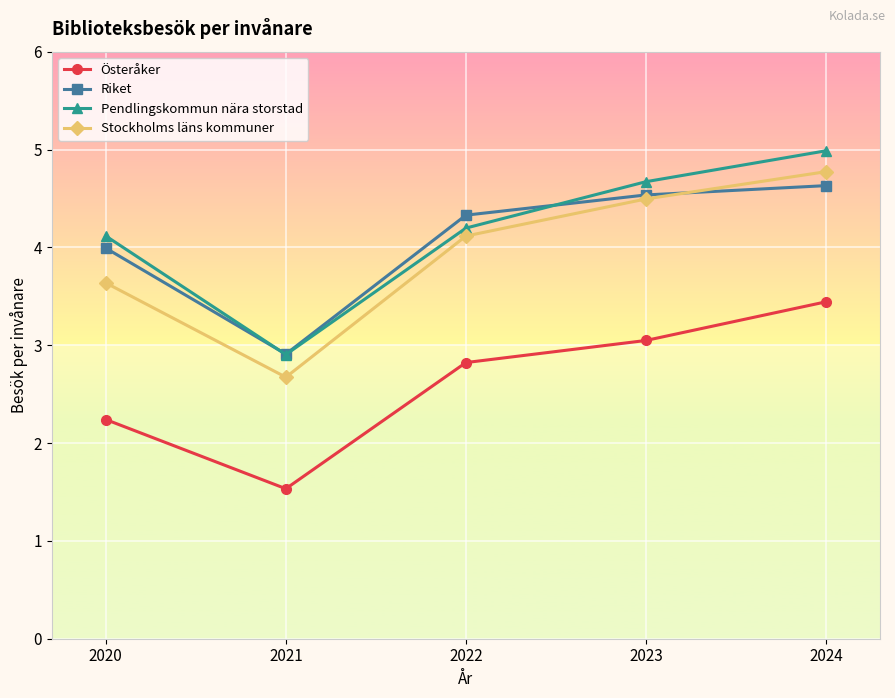

What is the total value across all series at 2023?

16.7